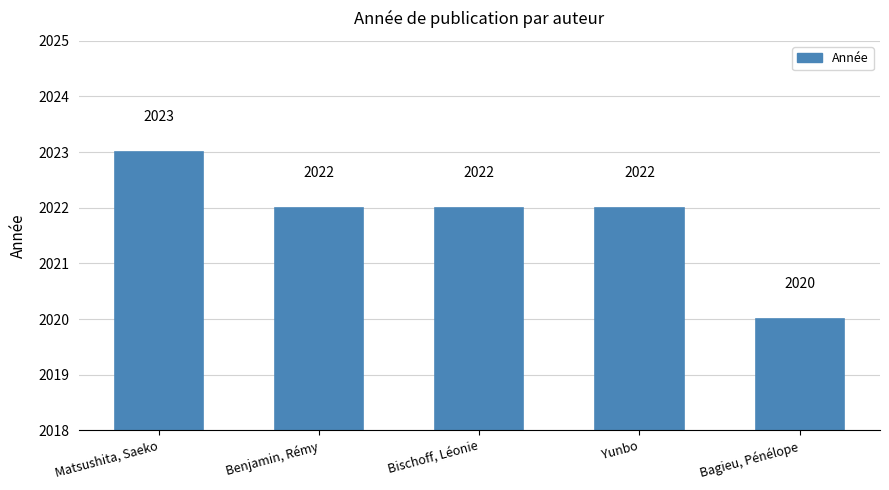

Are the bars grouped side by side (vs. stacked)?

No